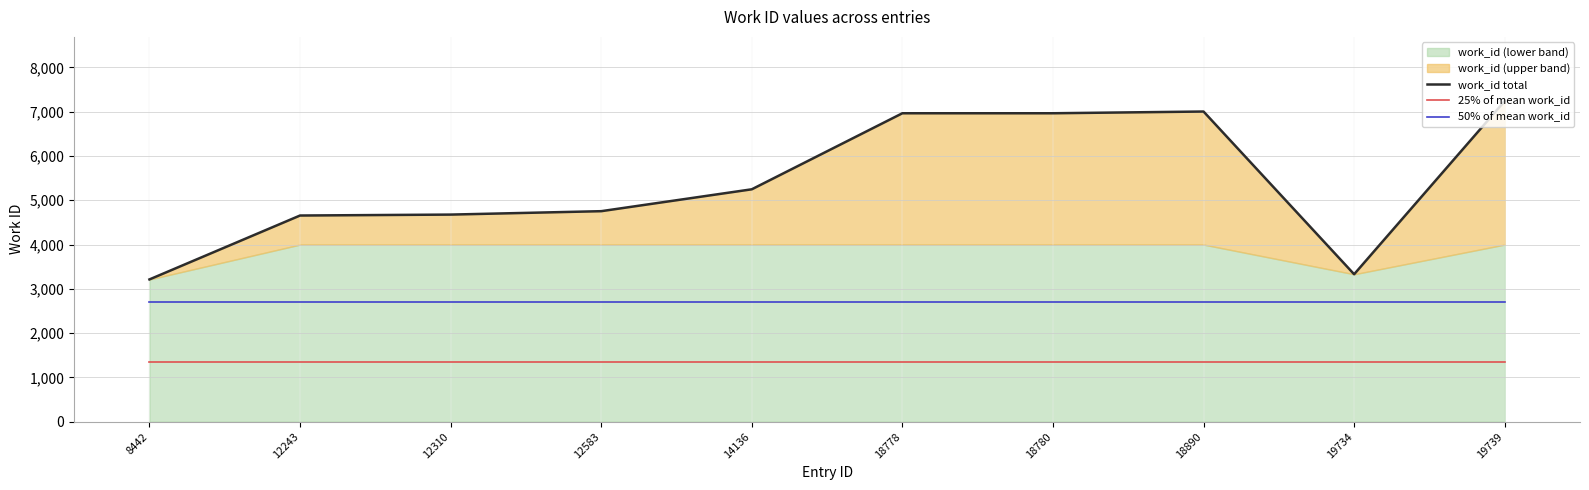

What is the minimum value for 25% of mean work_id?

1351.3